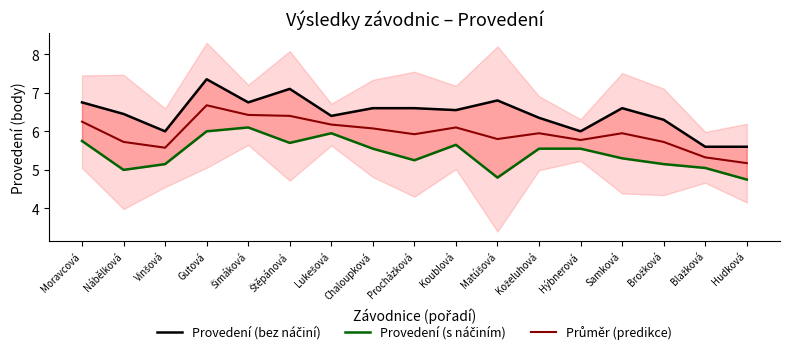

Count the number of data series in this chart.

3